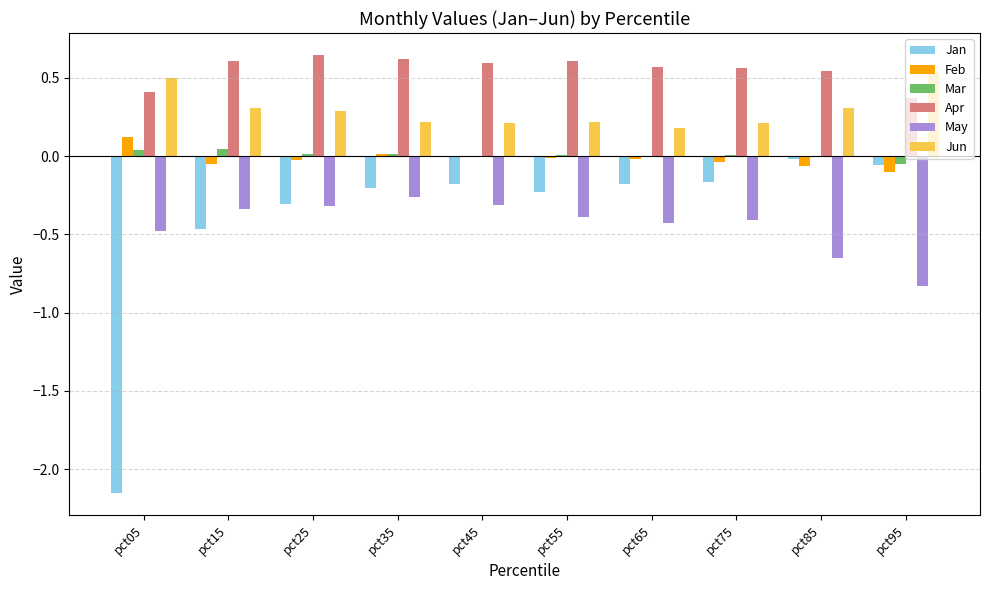

The Mar series shows 0.0 at pct25. True or false?

True